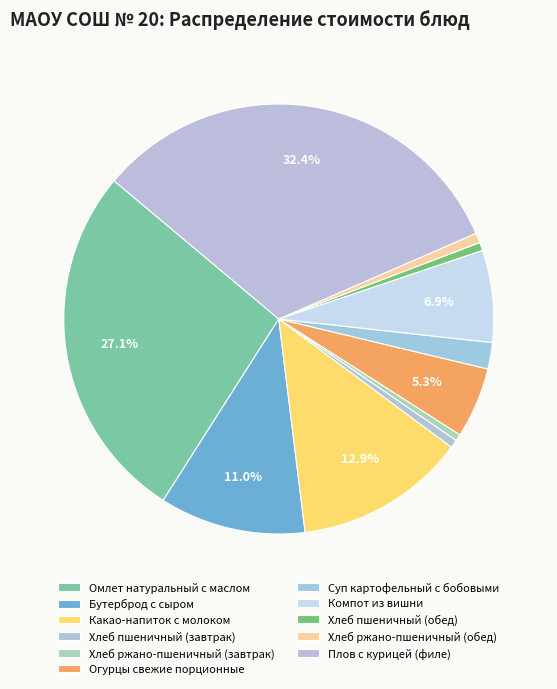

How many slices are in this pie chart?

11